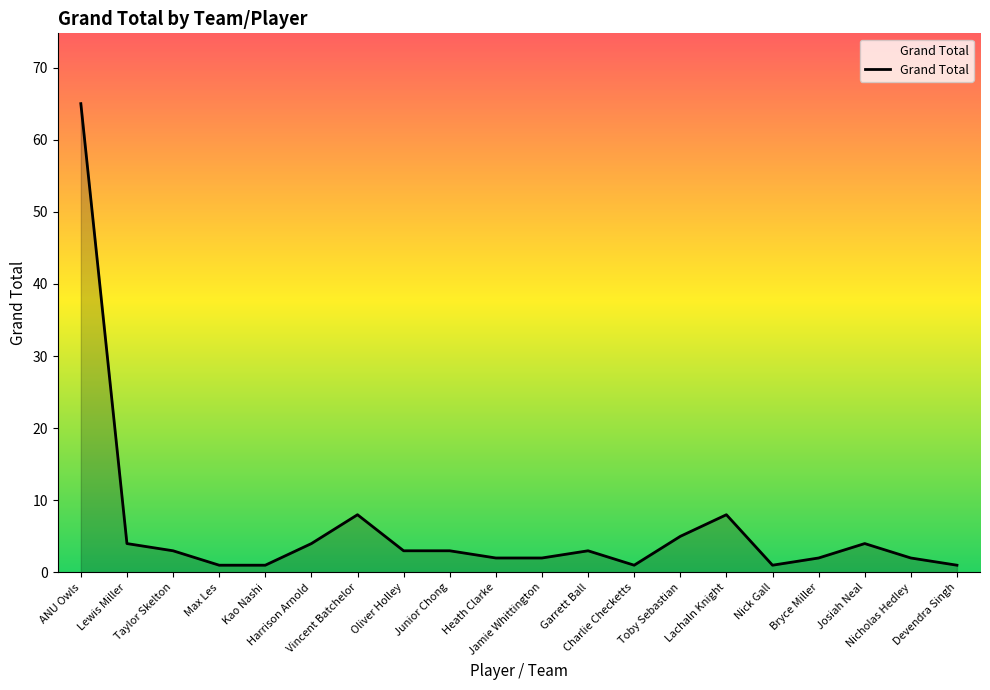

What is the sum of the values at Nicholas Hedley and Vincent Batchelor?

10